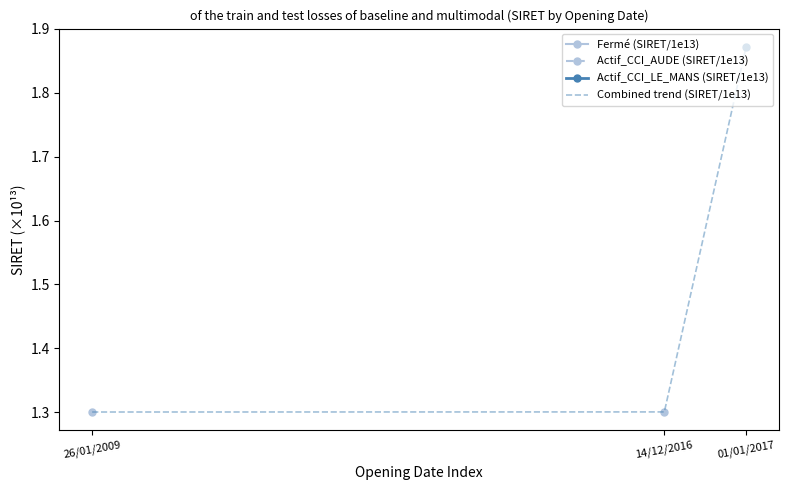

Which has a higher value, 01/01/2017 or 14/12/2016?

01/01/2017